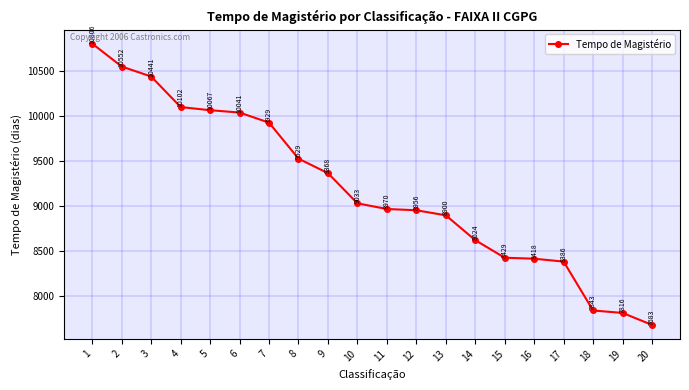

What is the difference between the maximum and minimum values?

3123